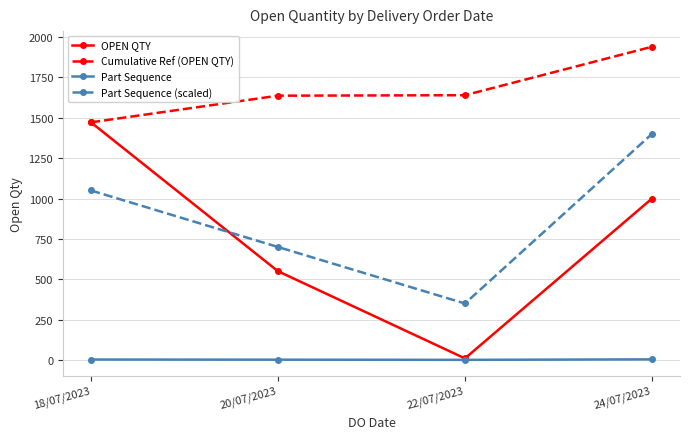

Which series changed the most between 22/07/2023 and 24/07/2023?

Part Sequence (scaled)